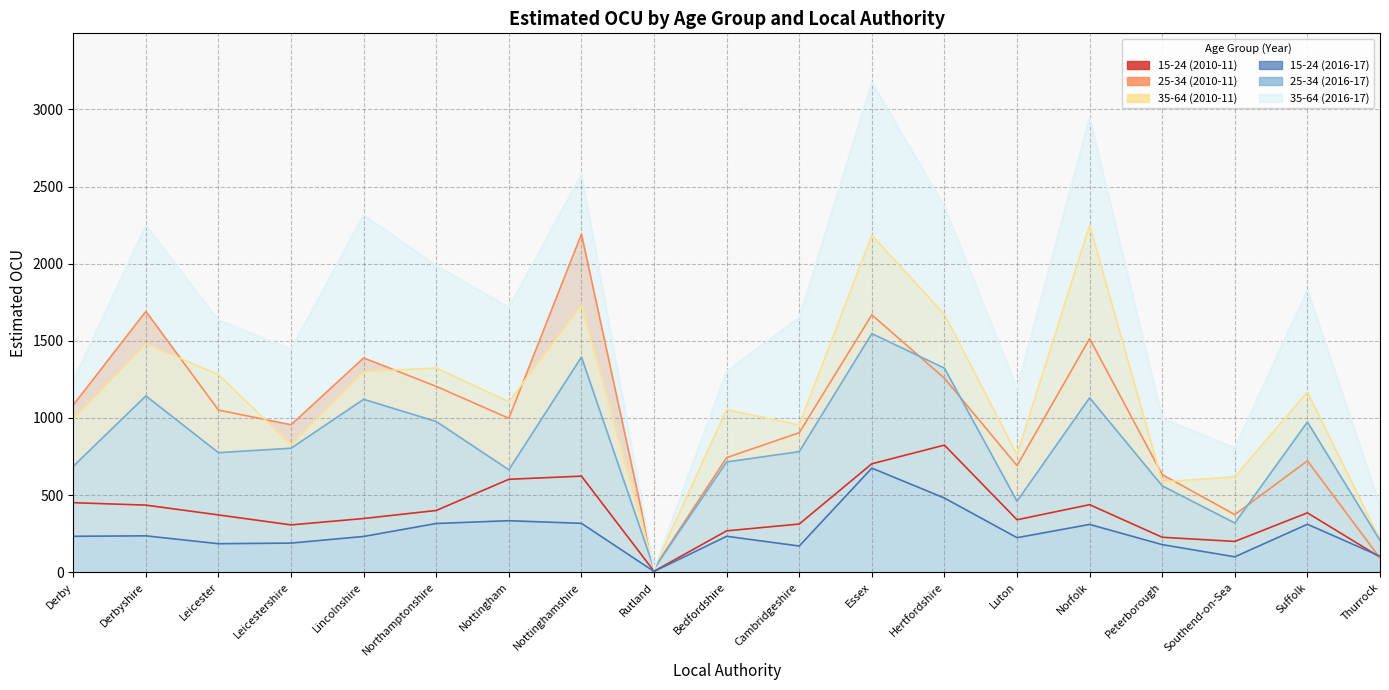

How many values in the 25-34 (2010-11) series exceed 998?

9